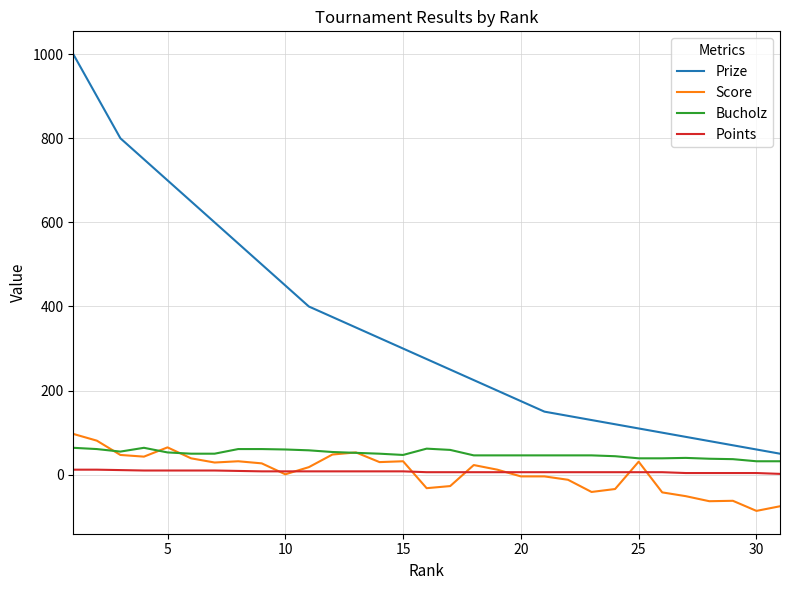

True or false: Prize and Points cross at least once.

False